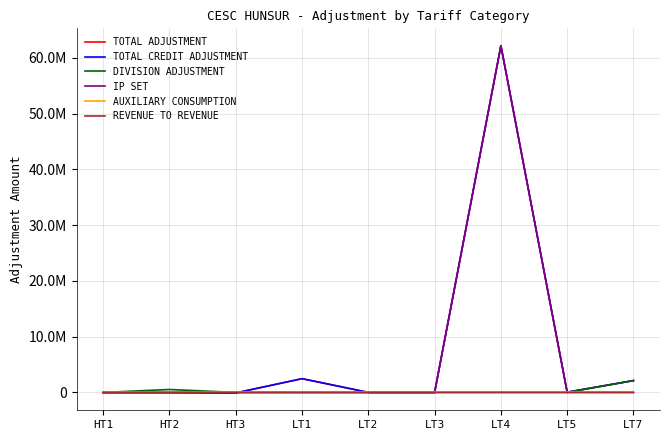

The REVENUE TO REVENUE series shows 0.0 at LT4. True or false?

True